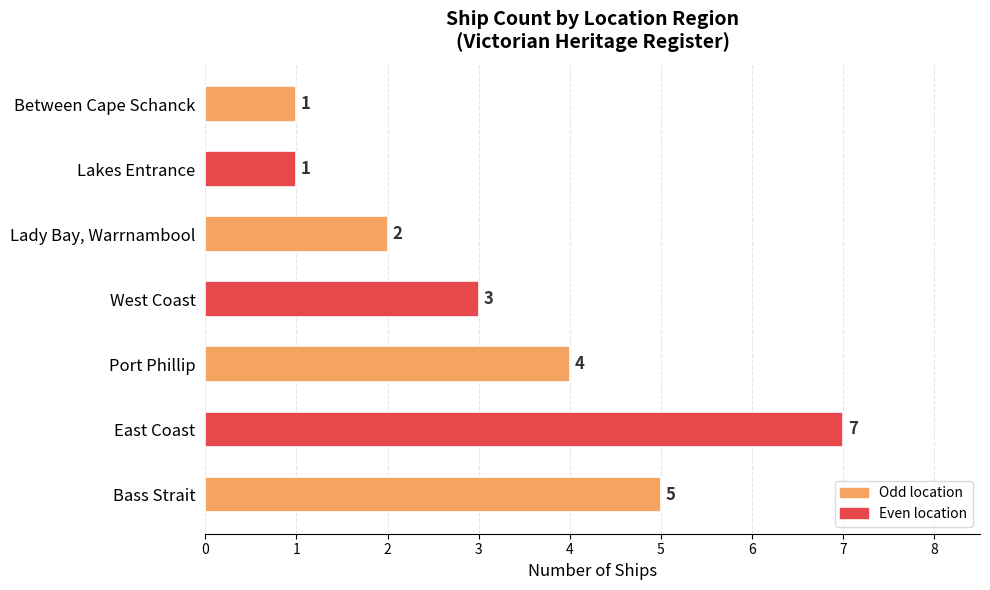

What is the smallest value displayed?

1